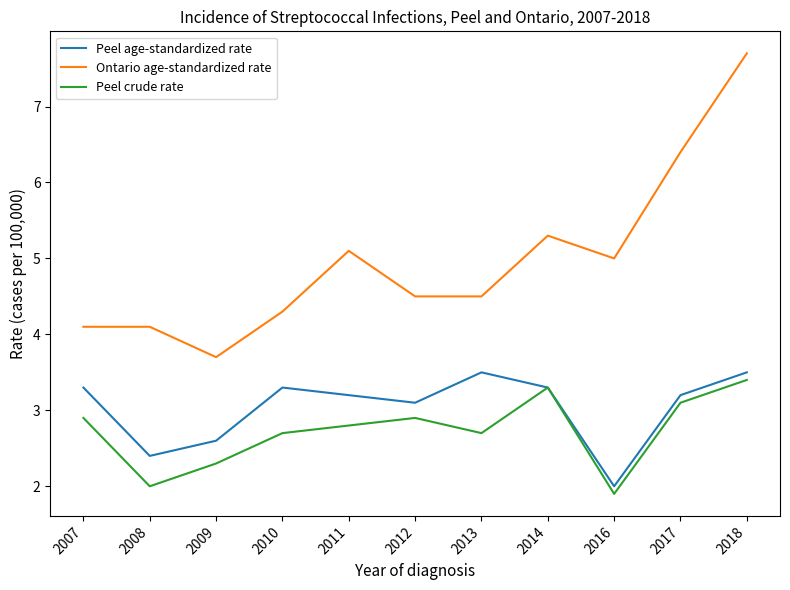

What are all the series names shown in the legend?

Peel age-standardized rate, Ontario age-standardized rate, Peel crude rate